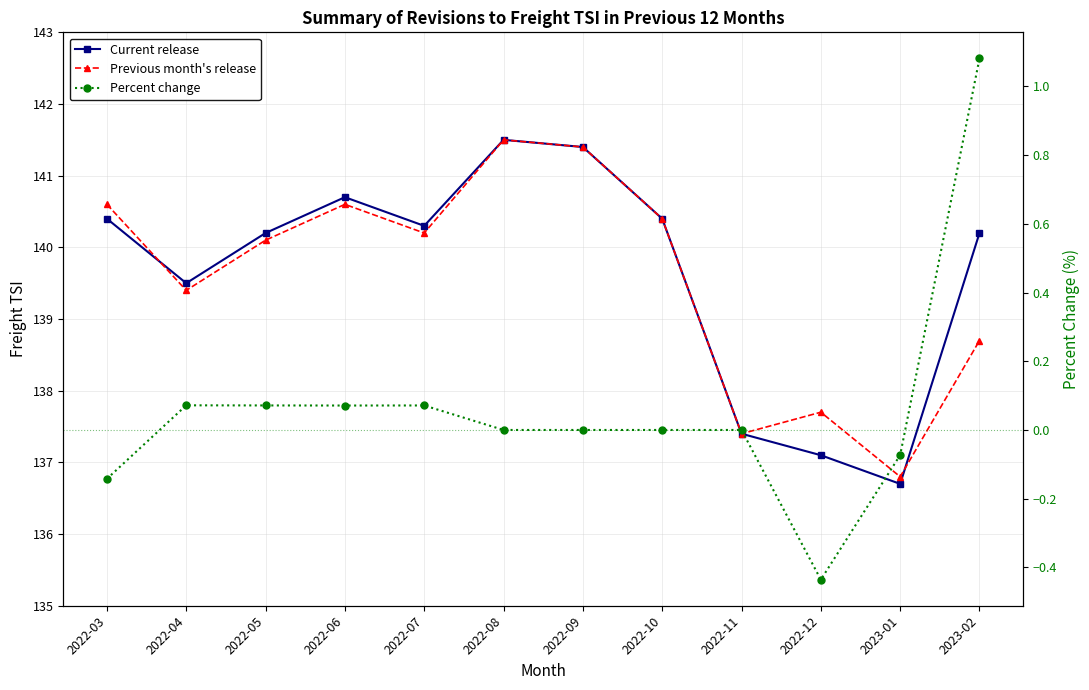

Does the chart display data point markers on the line(s)?

Yes